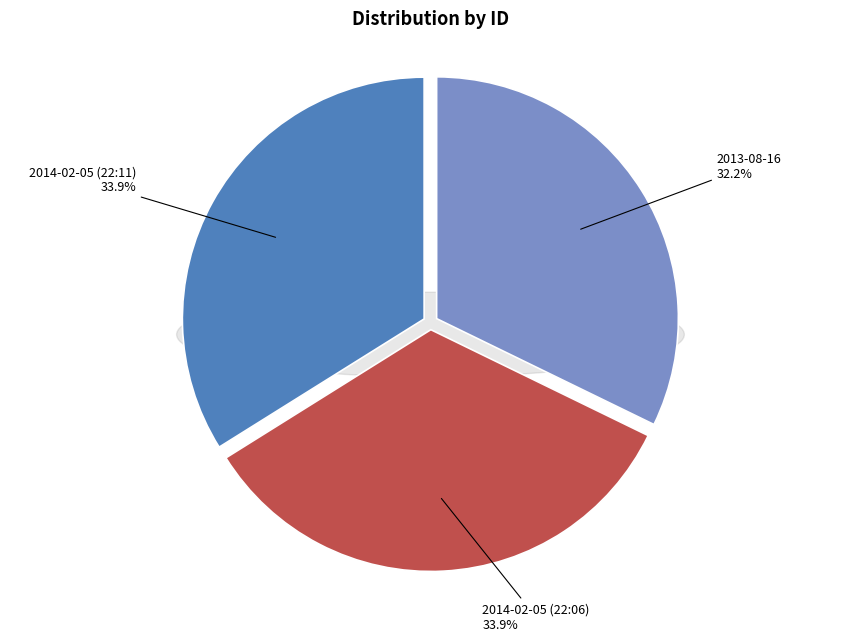

What is the change in value from 2013-08-16 to 2014-02-05 (22:11)?

+1158